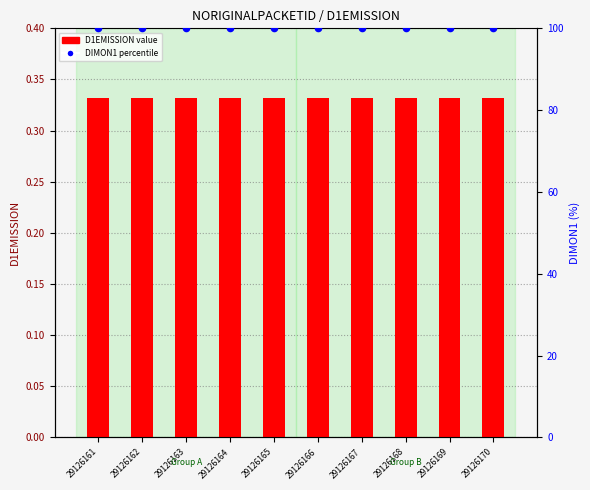

At which category is the sum across all series the highest?

29126161